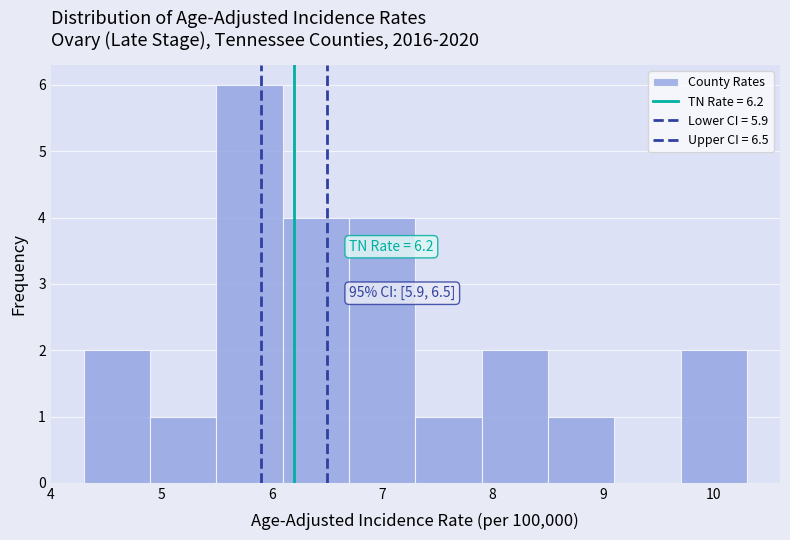

Which range on the x-axis has the tallest bar?

5.5 to 6.1